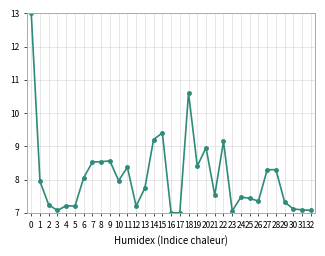

True or false: the data shows 1.9 at 13.

False